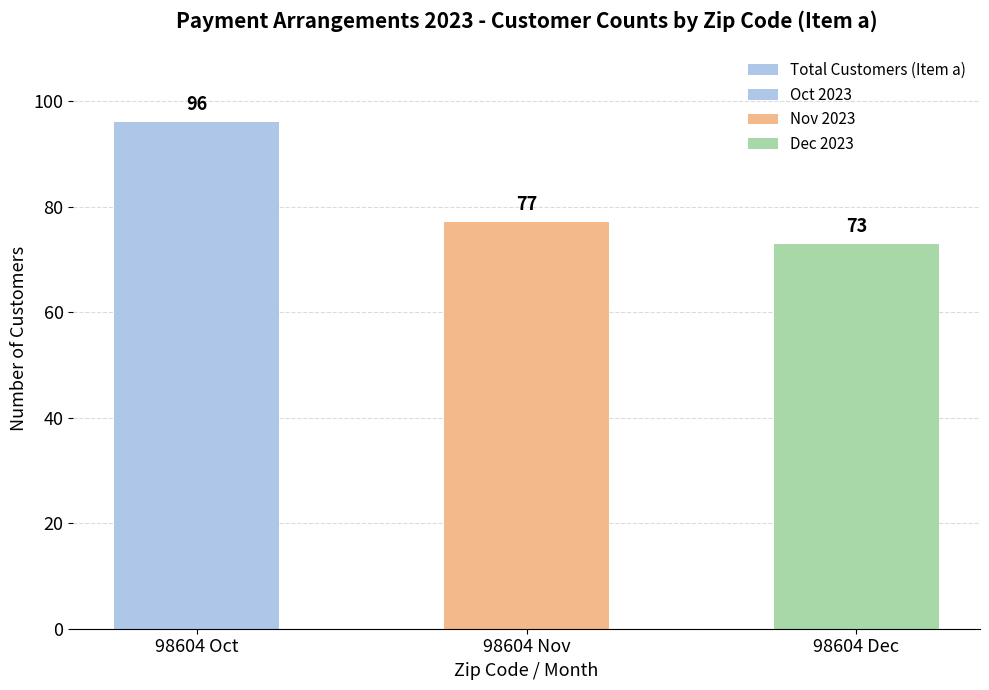

What is the difference between the values at 98604 Oct and 98604 Dec?

23